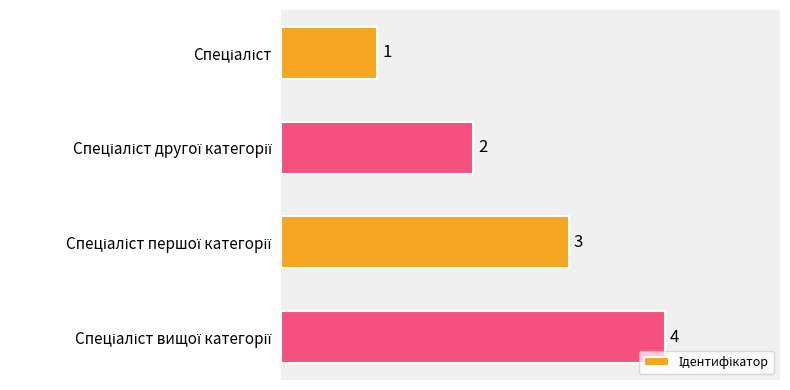

How many values are between 2 and 4?

3